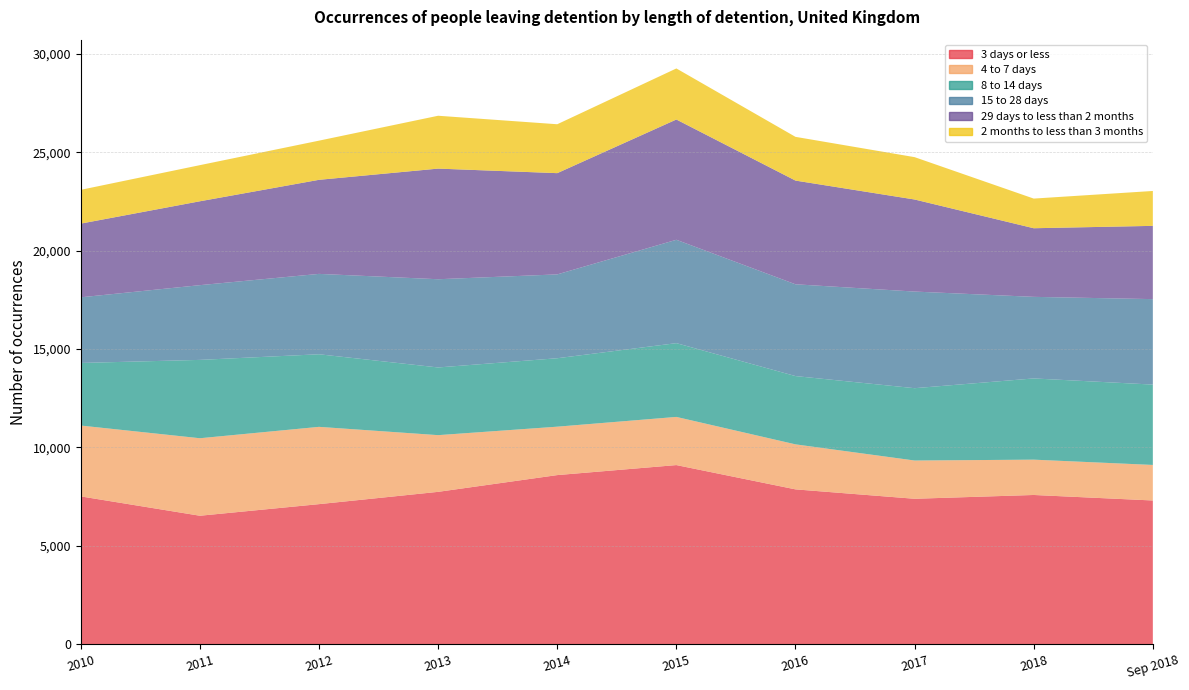

Reading right to left, list all the values displayed in this chart.

3 days or less: 7301	7581	7388	7866	9101	8592	7740	7115	6525	7509
4 to 7 days: 1807	1796	1945	2289	2449	2462	2883	3930	3941	3602
8 to 14 days: 4086	4130	3678	3472	3751	3480	3442	3691	3984	3183
15 to 28 days: 4346	4148	4913	4667	5256	4263	4486	4087	3800	3338
29 days to less than 2 months: 3725	3489	4681	5273	6116	5148	5625	4783	4265	3747
2 months to less than 3 months: 1774	1508	2154	2224	2596	2487	2688	1992	1837	1718